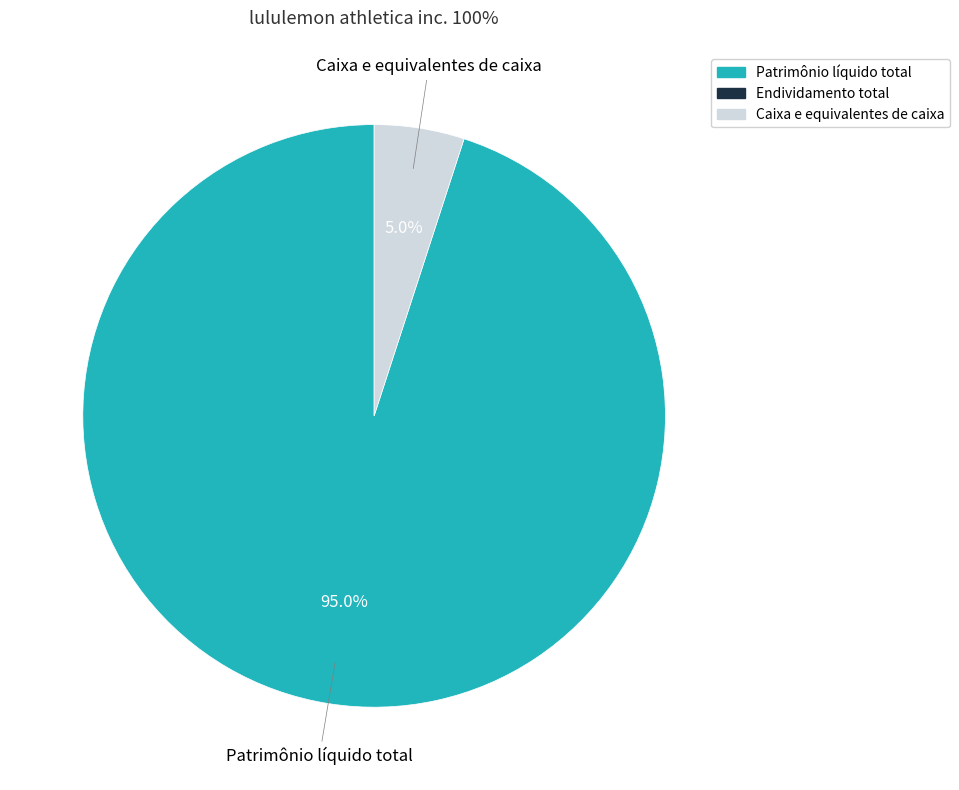

Does any single category account for the majority?

Yes